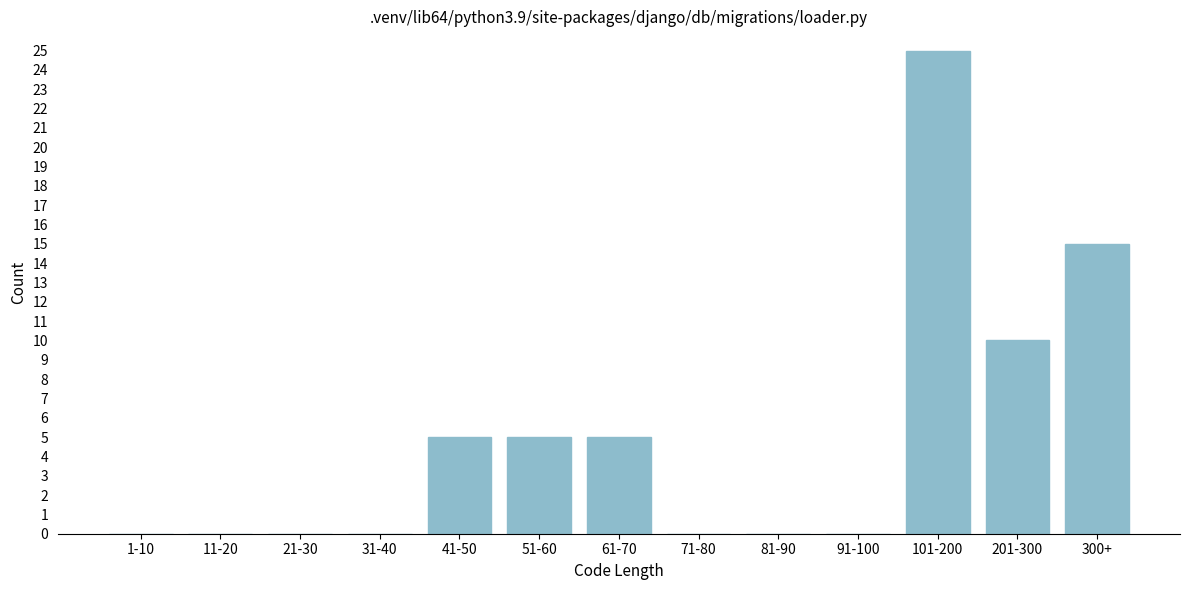

Reading left to right, extract all data points from this chart.

1-10=0	11-20=0	21-30=0	31-40=0	41-50=5	51-60=5	61-70=5	71-80=0	81-90=0	91-100=0	101-200=25	201-300=10	300+=15